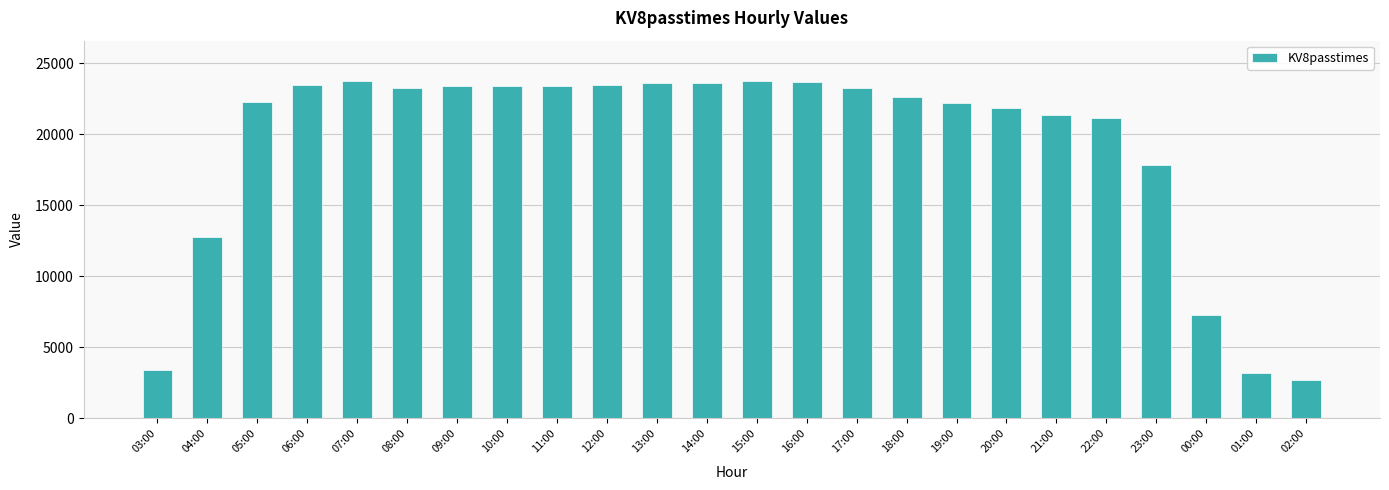

Where is the data nearest to the value 13215?

04:00